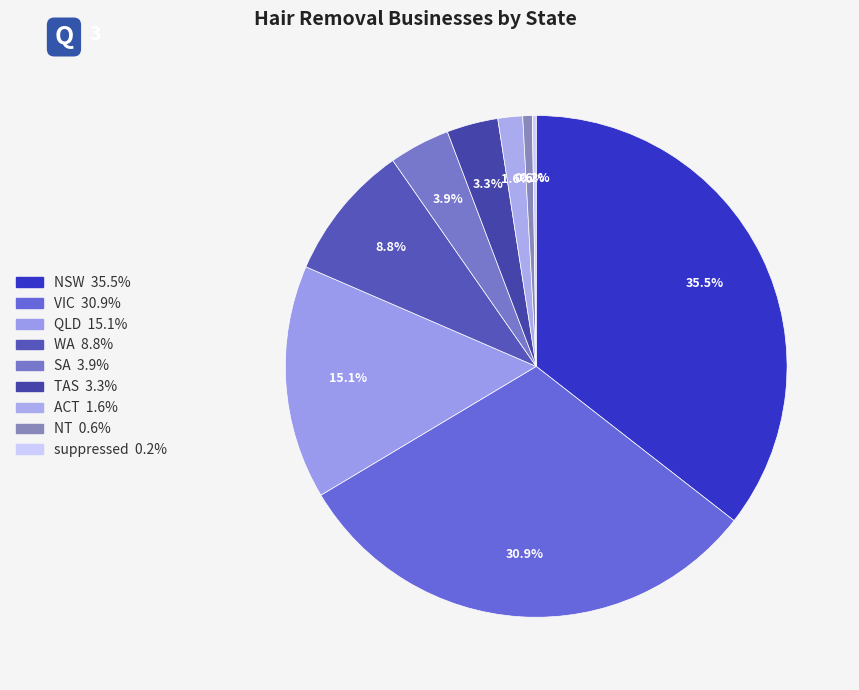

What percentage do ACT and SA together represent?

5.5%